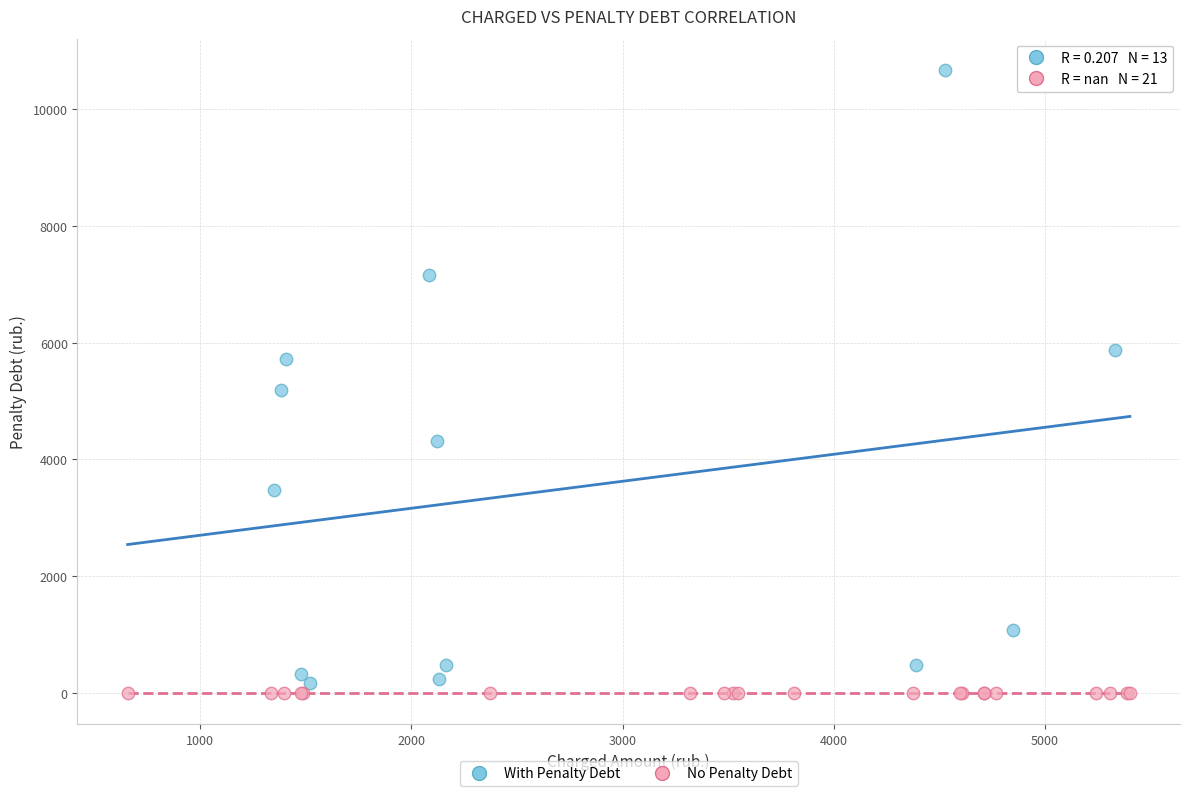

Which series reaches the maximum Y coordinate?

With Penalty Debt